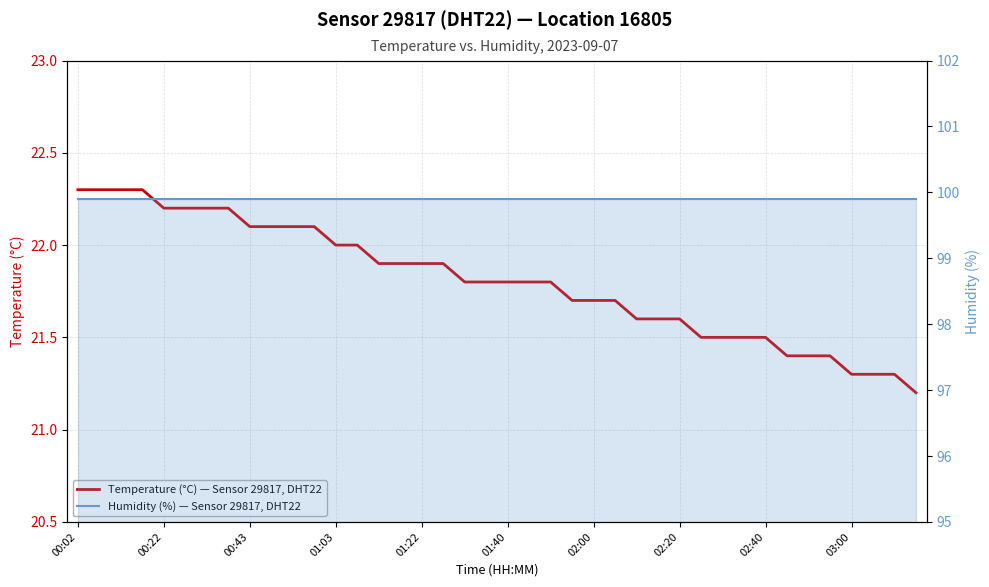

Which series changed the most between 20 and 29?

Temperature (°C) — Sensor 29817, DHT22